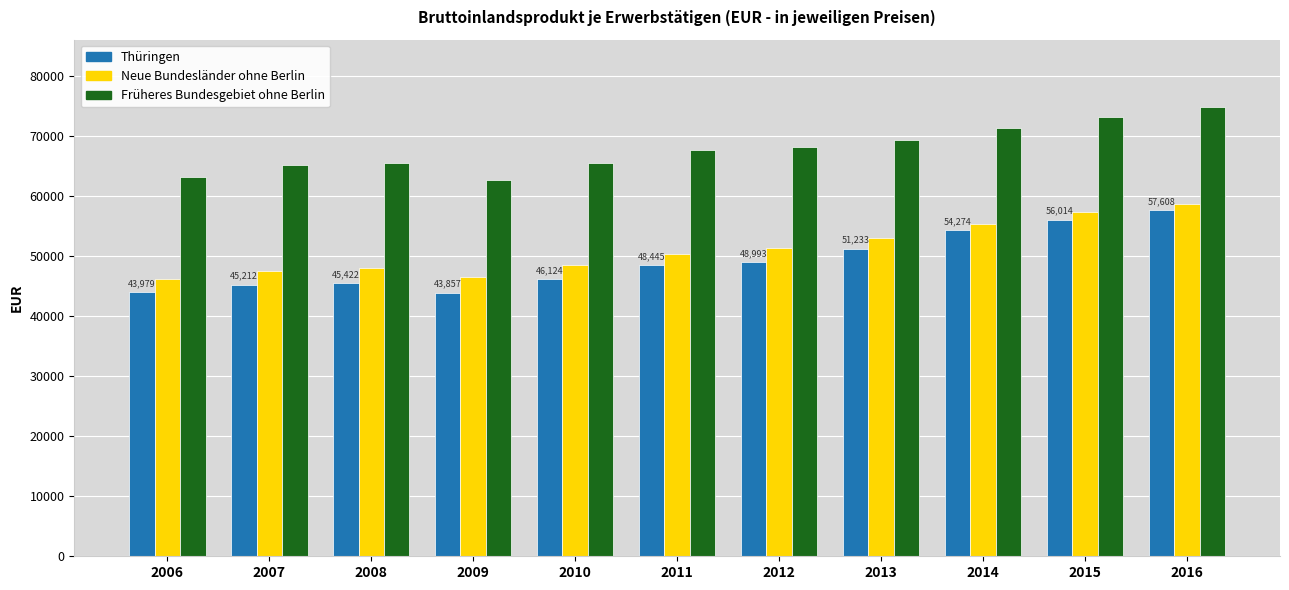

Which series has the largest total across all categories?

Früheres Bundesgebiet ohne Berlin